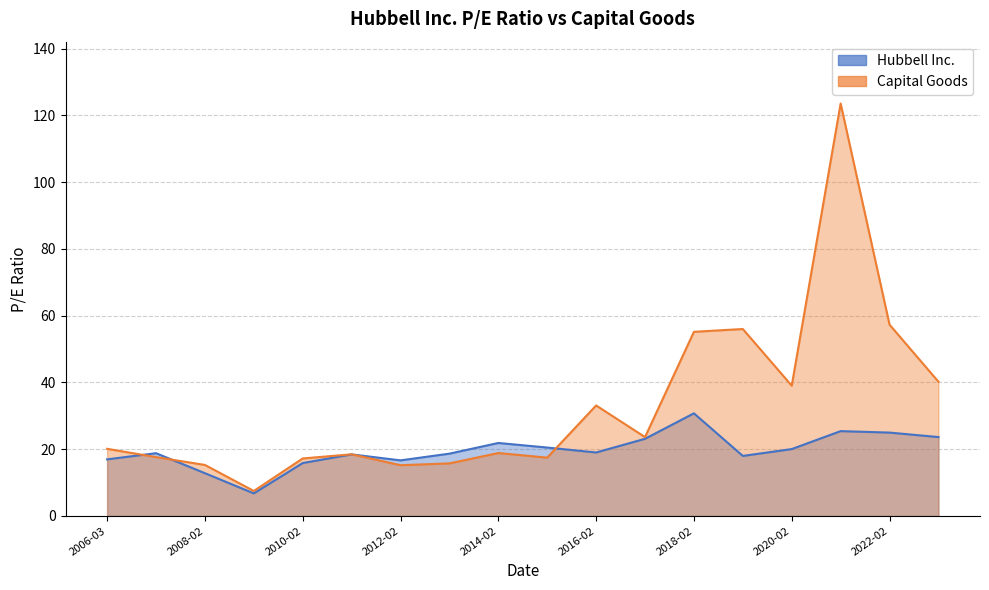

What is the minimum value shown in the chart?

6.8